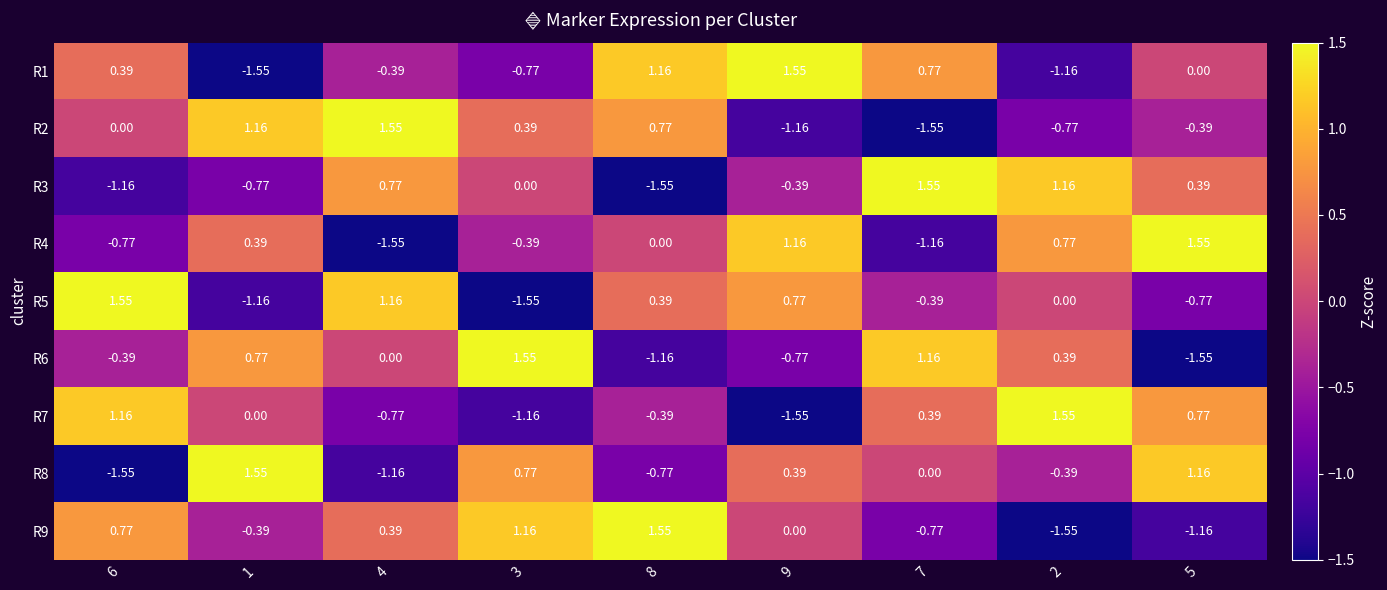

Is the value of R8 at 6 greater than the value of R6 at 2?

No